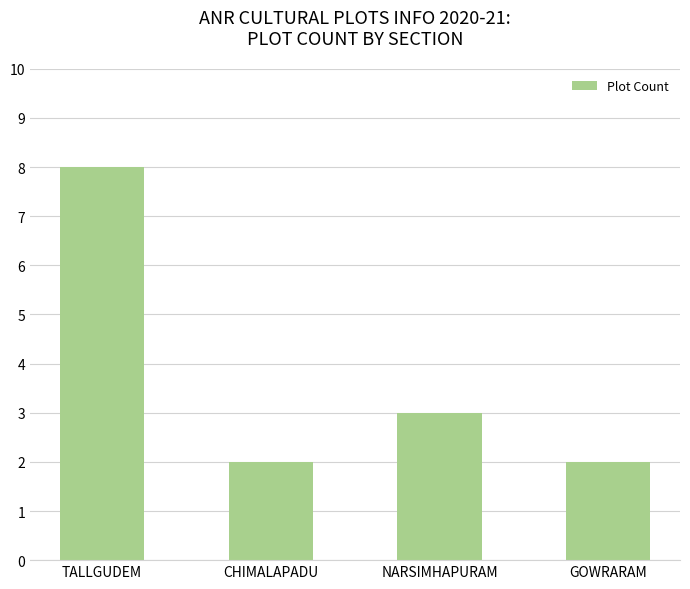

The value at NARSIMHAPURAM is 5. True or false?

False